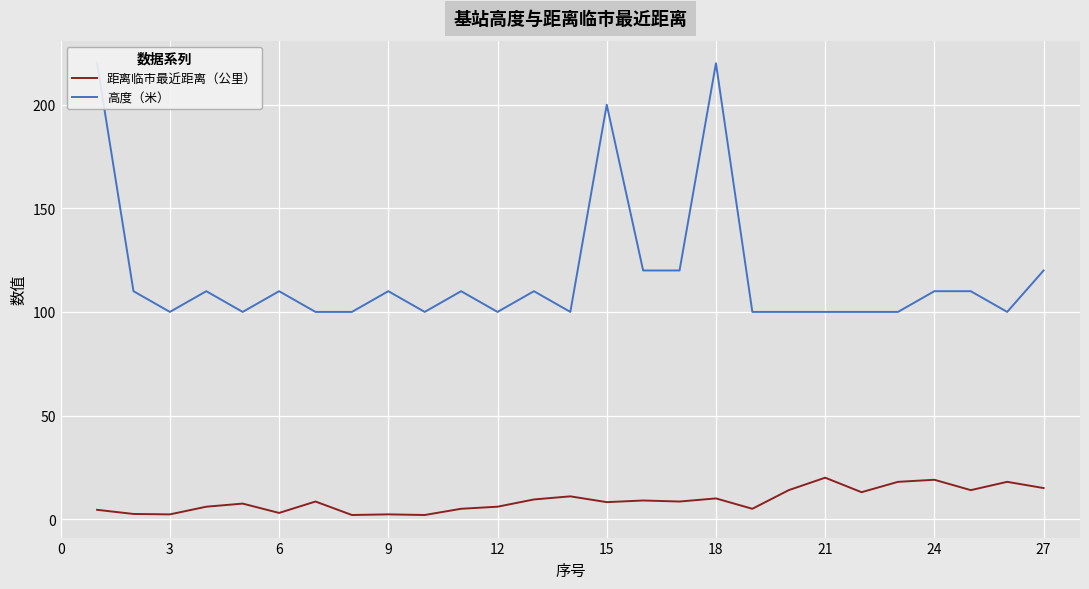

Reading left to right, extract all data points from this chart.

距离临市最近距离（公里）: 4.5	2.5	2.3	6.0	7.5	3.0	8.5	2.0	2.3	2.0	5.0	6.0	9.5	11.0	8.2	9.0	8.5	10.0	5.0	14.0	20.0	13.0	18.0	19.0	14.0	18.0	15.0
高度（米）: 220.0	110.0	100.0	110.0	100.0	110.0	100.0	100.0	110.0	100.0	110.0	100.0	110.0	100.0	200.0	120.0	120.0	220.0	100.0	100.0	100.0	100.0	100.0	110.0	110.0	100.0	120.0